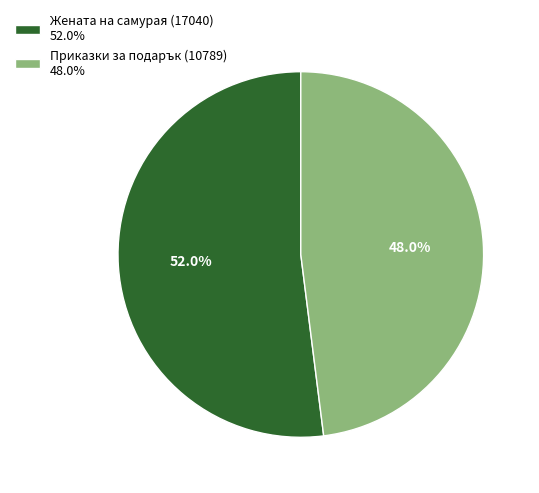

Rank the categories by value from highest to lowest.

Жената на самурая (17040), Приказки за подарък (10789)